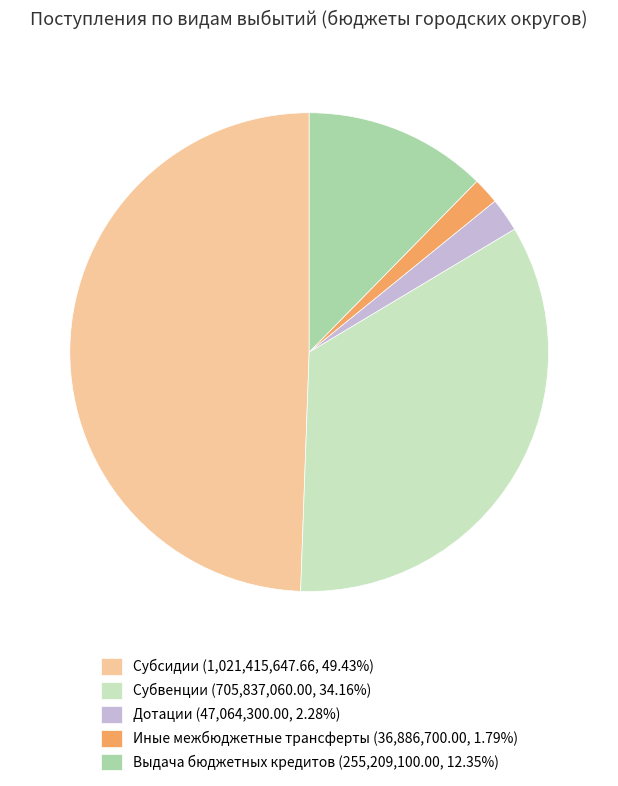

Between Выдача бюджетных кредитов and Субвенции, which is larger?

Субвенции